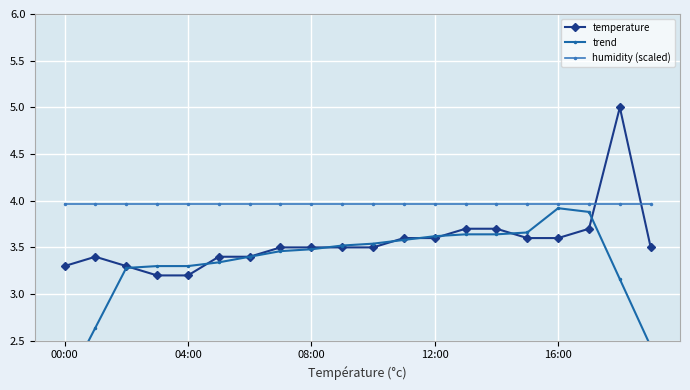

What are all the series names shown in the legend?

temperature, trend, humidity (scaled)